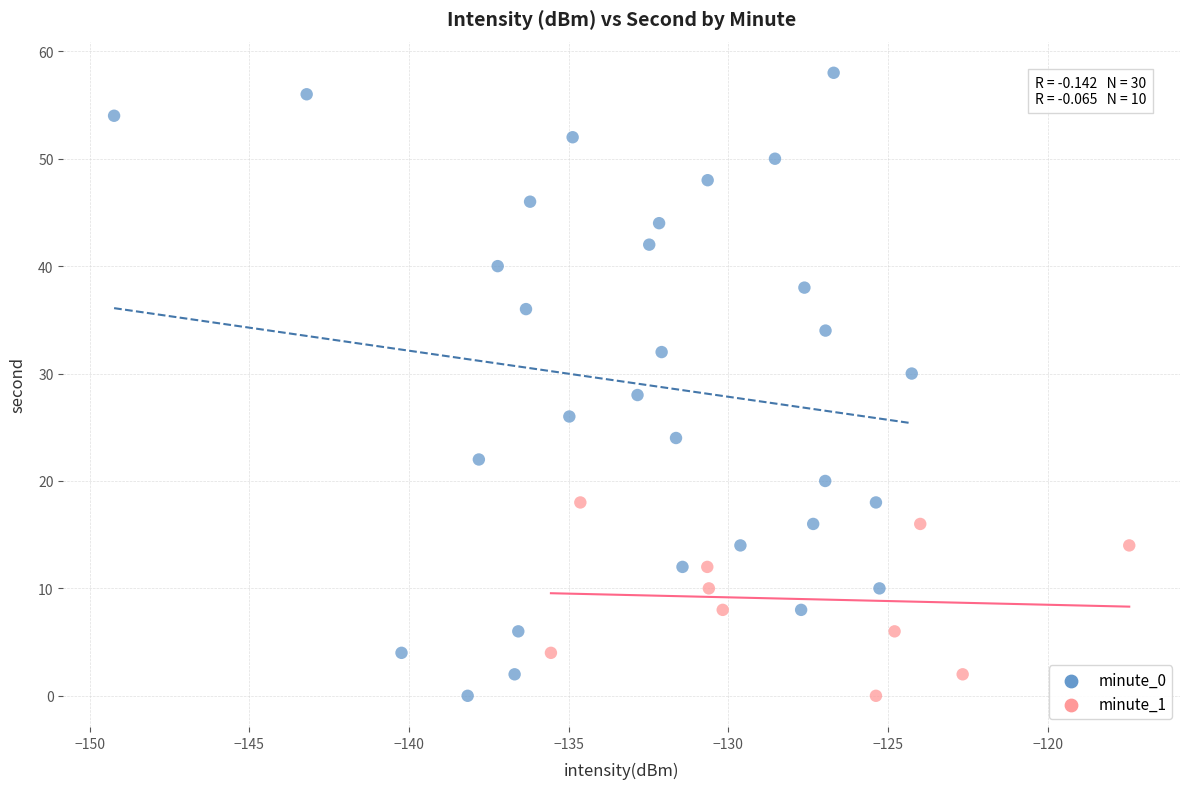

Which series reaches the maximum Y coordinate?

minute_0